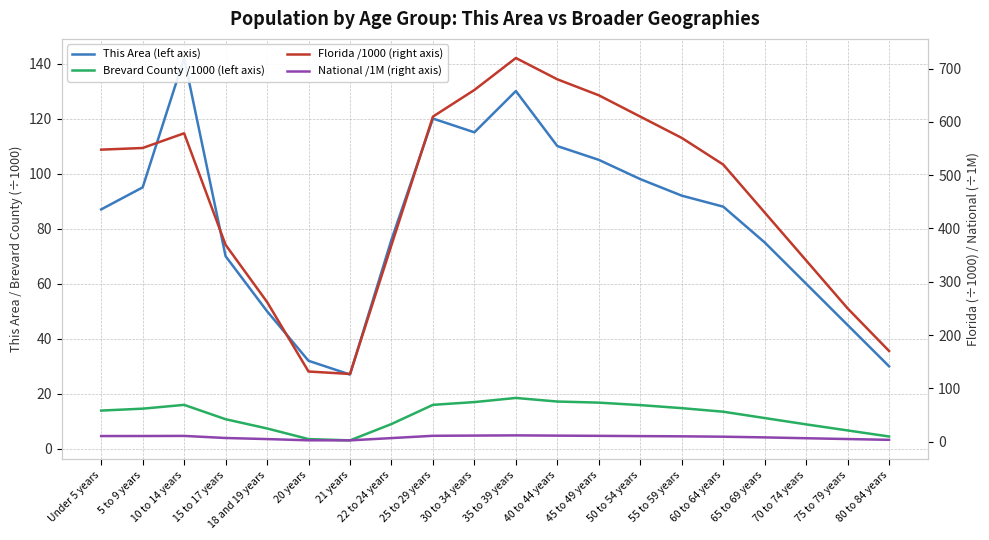

The National /1M (right axis) series shows 2.5 at 10 to 14 years. True or false?

False